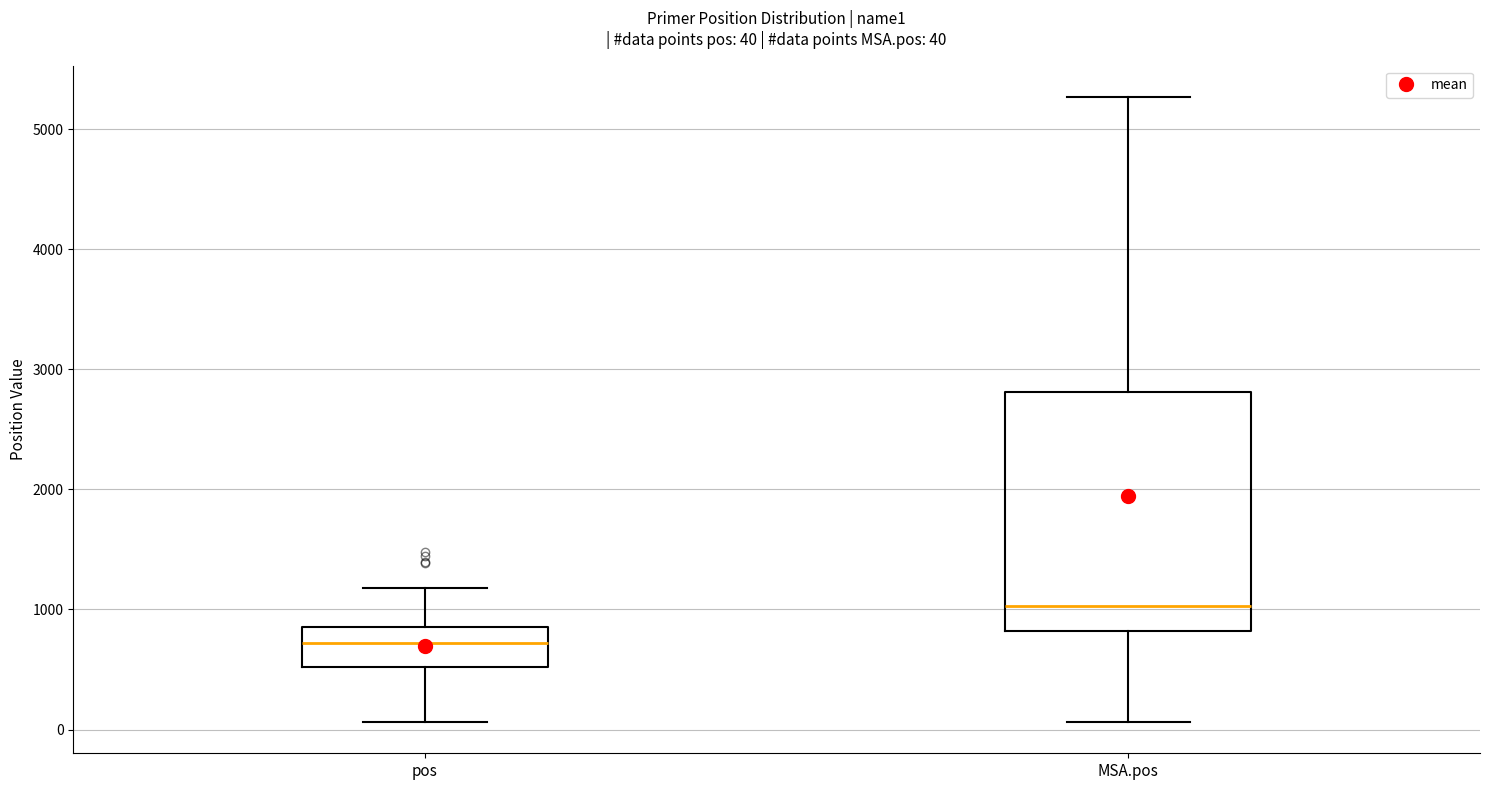

Which box has the highest median line?

MSA.pos